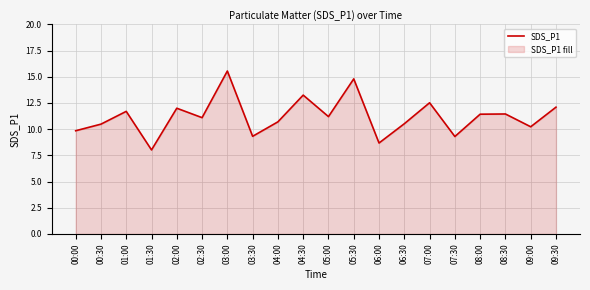

How many lines are shown in the chart?

1